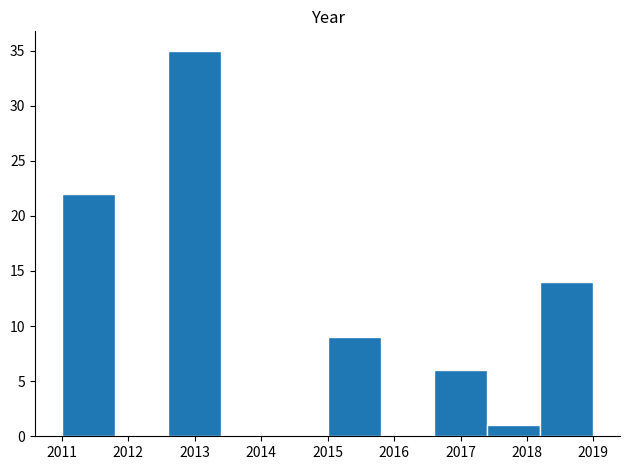

Reading left to right, list every bar in this chart as the range it spans on the x-axis followed by its height. The values are not printed on the chart, so give them approximately, as read against the axis.

2011.0 to 2011.8: 22
2011.8 to 2012.6: 0
2012.6 to 2013.4: 35
2013.4 to 2014.2: 0
2014.2 to 2015.0: 0
2015.0 to 2015.8: 9
2015.8 to 2016.6: 0
2016.6 to 2017.4: 6
2017.4 to 2018.2: 1
2018.2 to 2019.0: 14